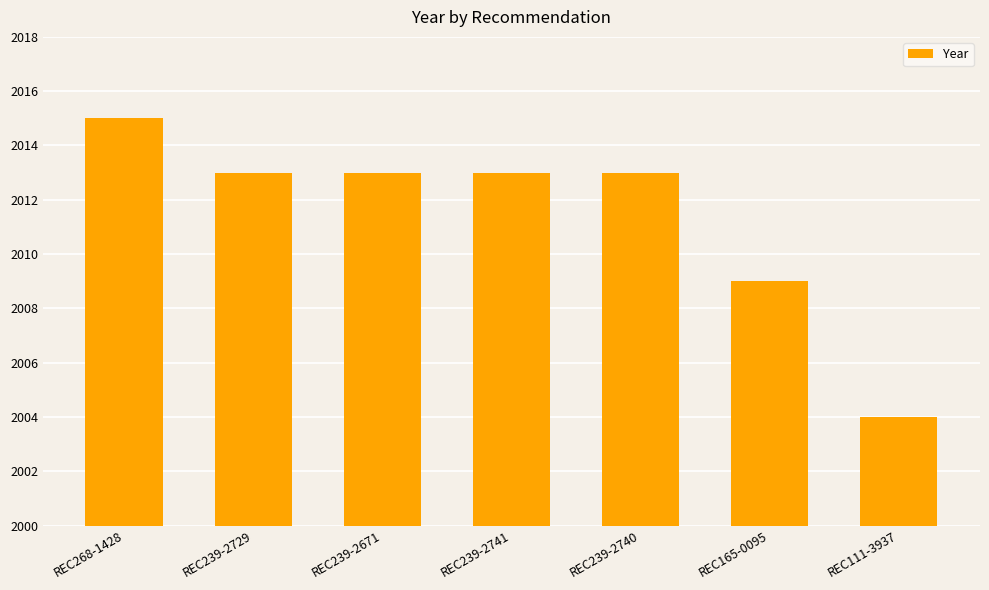

The value at REC239-2740 is 968. True or false?

False